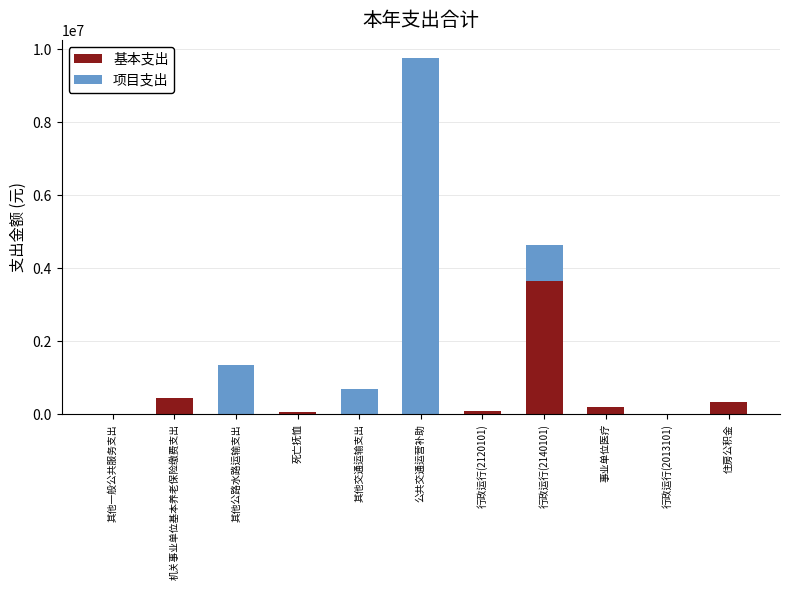

The 基本支出 series shows 0.0 at 其他交通运输支出. True or false?

True